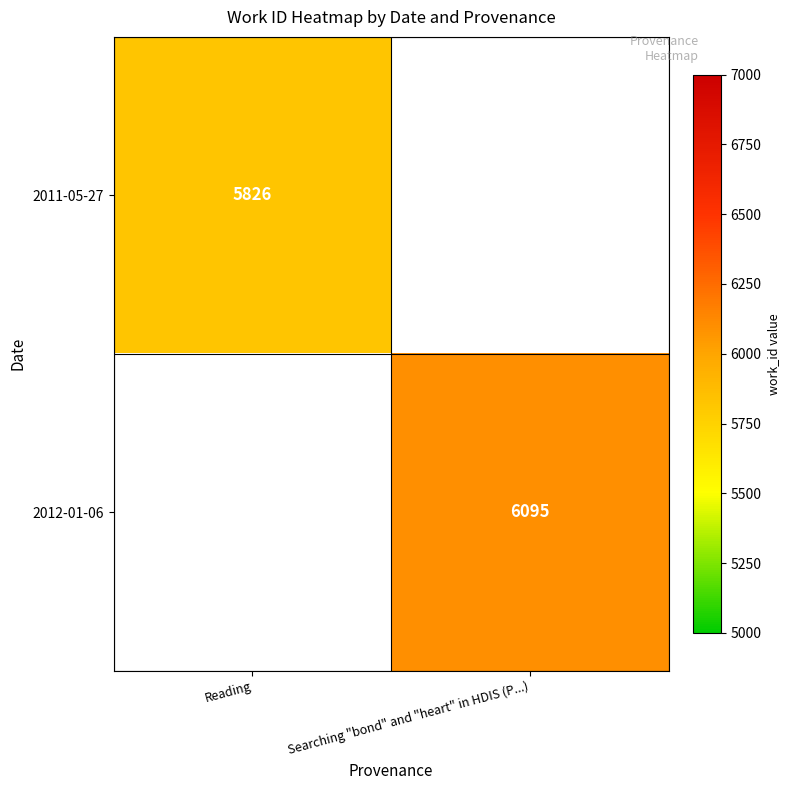

True or false: 2011-05-27 has a value of 9335 at Reading.

False